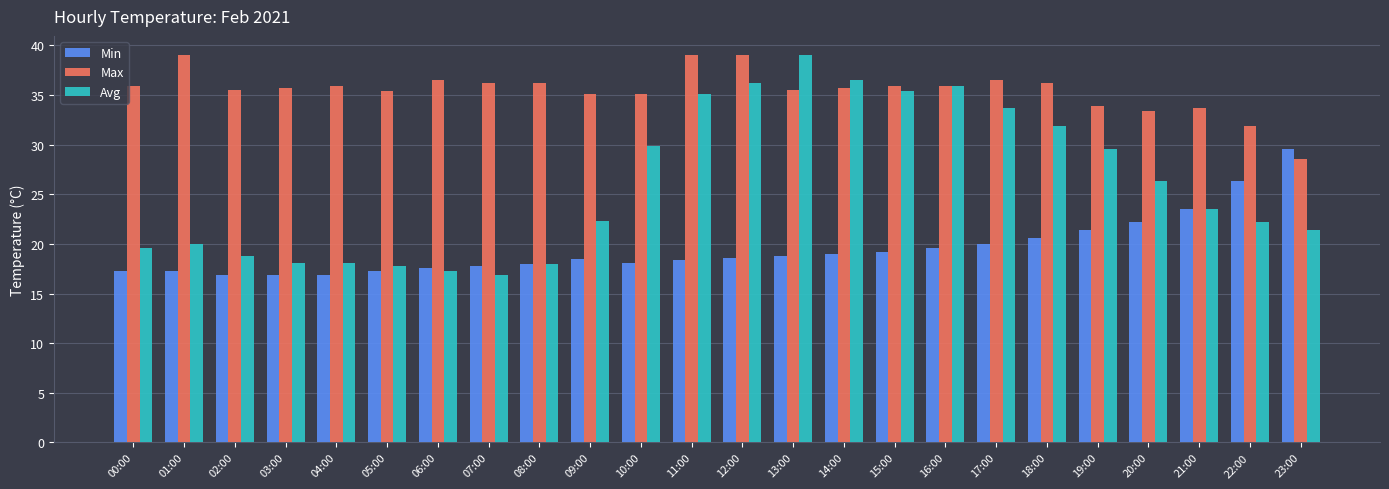

Which series changed the most between 08:00 and 13:00?

Avg